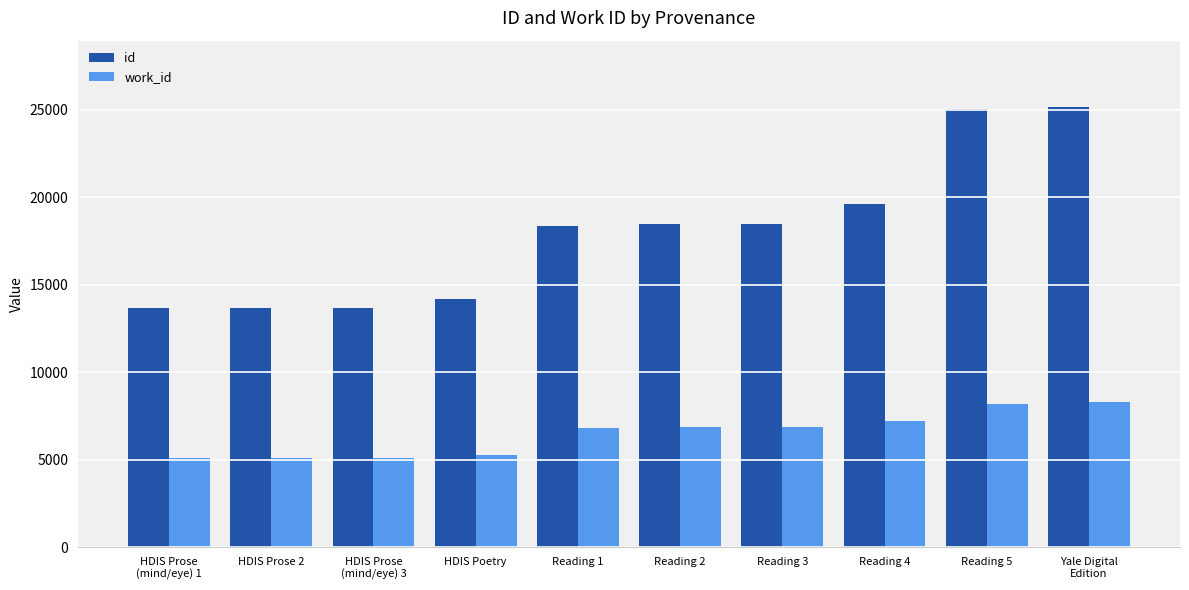

What are all the series names shown in the legend?

id, work_id